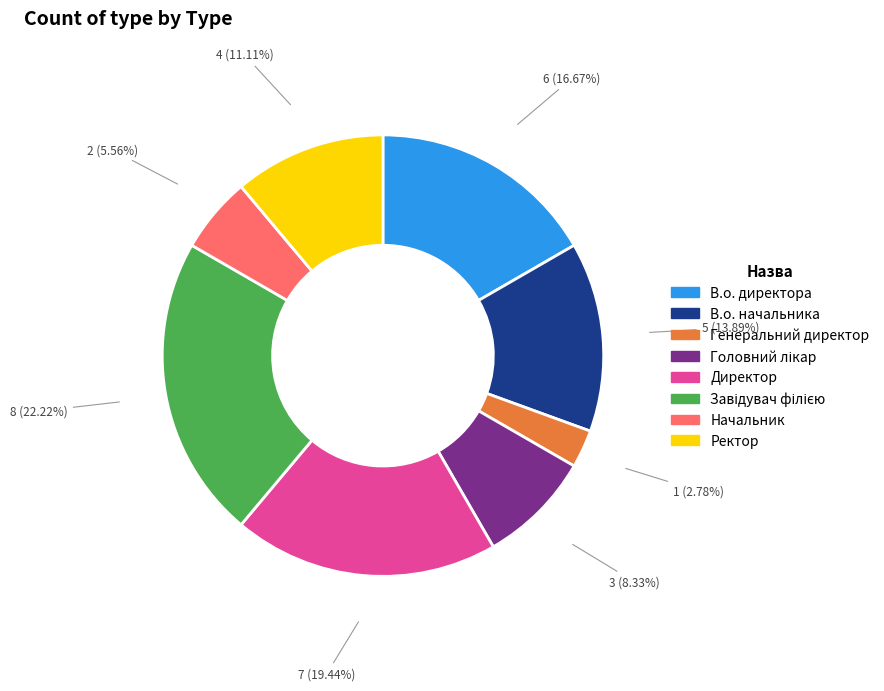

To the nearest percent, what is the combined percentage of В.о. директора and Начальник?

22%